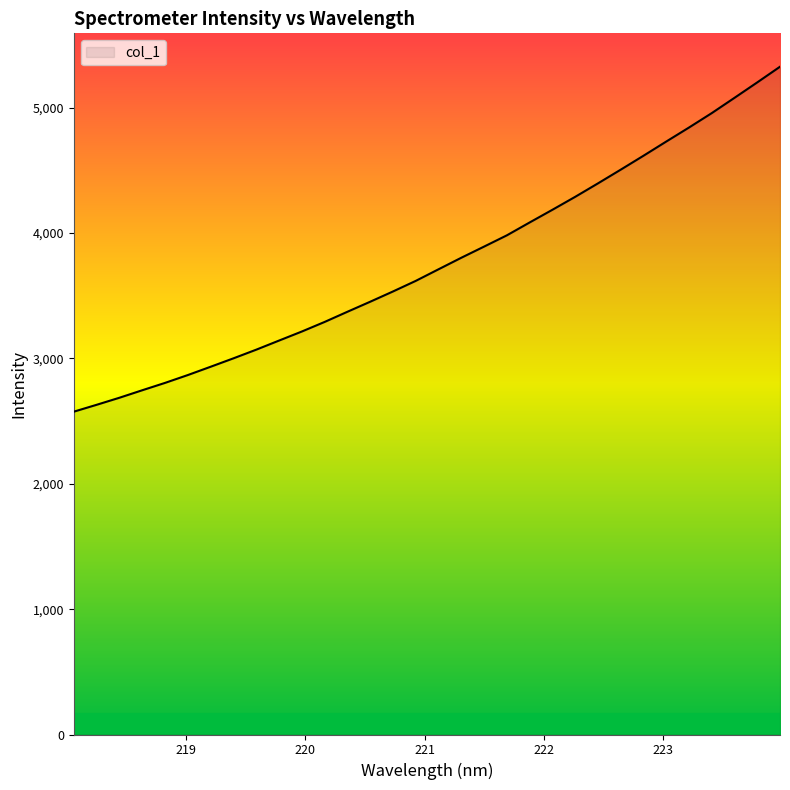

What is the maximum value shown in the chart?

5326.9